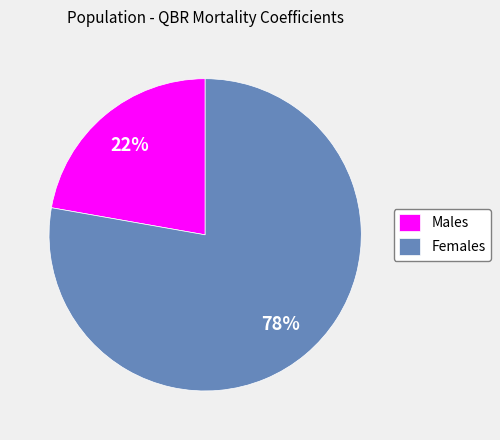

Rank the categories by value from lowest to highest.

Males, Females